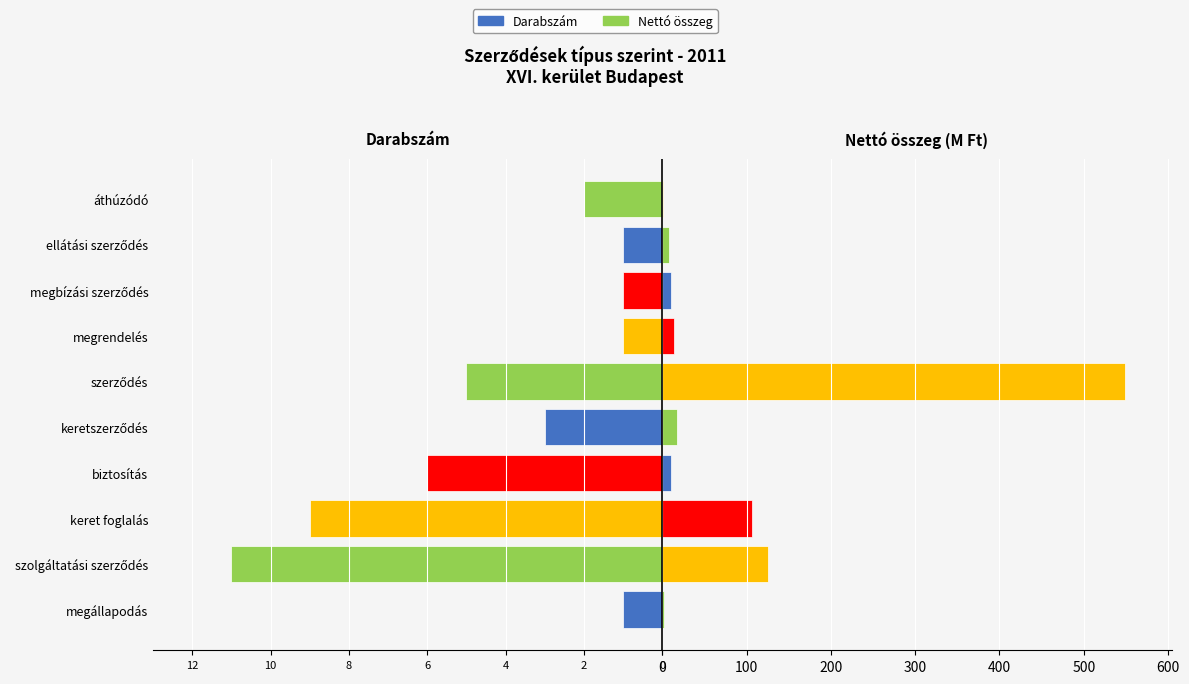

List the series in order of their overall mean, lowest first.

Darabszám, Nettó összeg (M Ft)